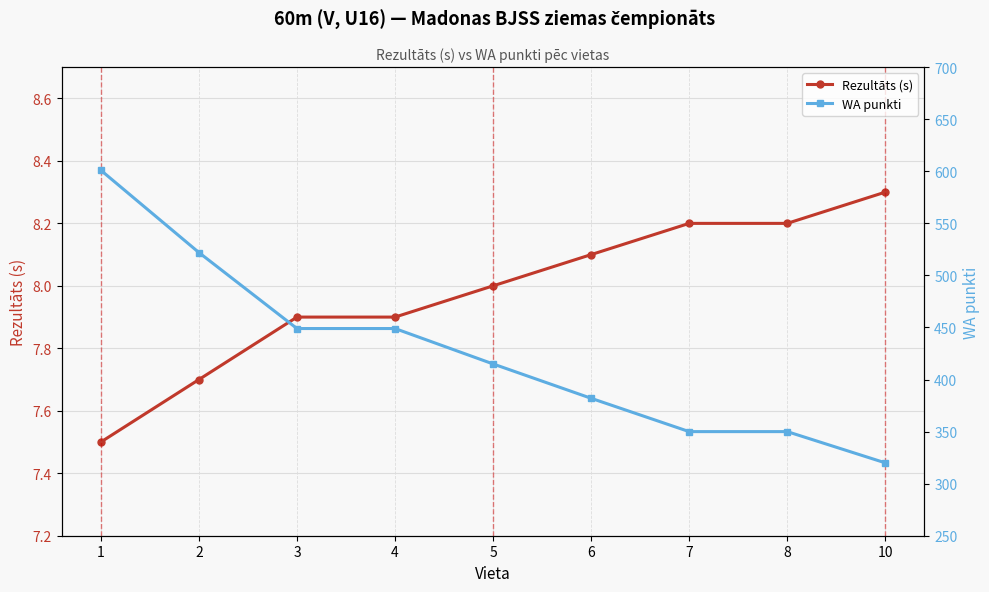

True or false: Rezultāts (s) has more than 1 points higher than both neighbors.

False